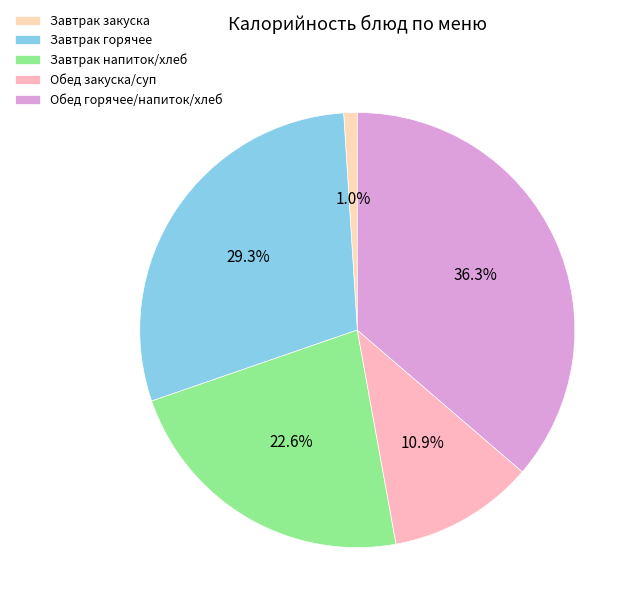

To the nearest percent, what is the difference between the largest and smallest slice percentages?

35%